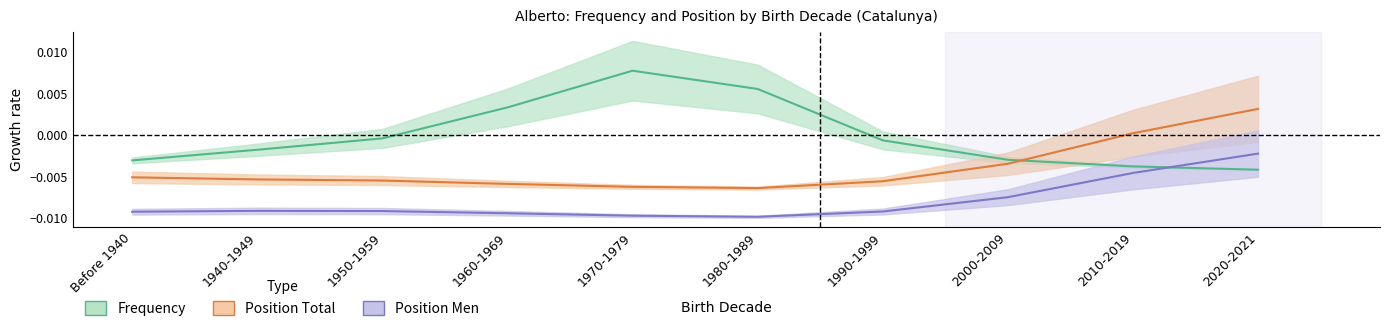

Is the value of Position Men at 2020-2021 greater than the value of Frequency at 2000-2009?

Yes